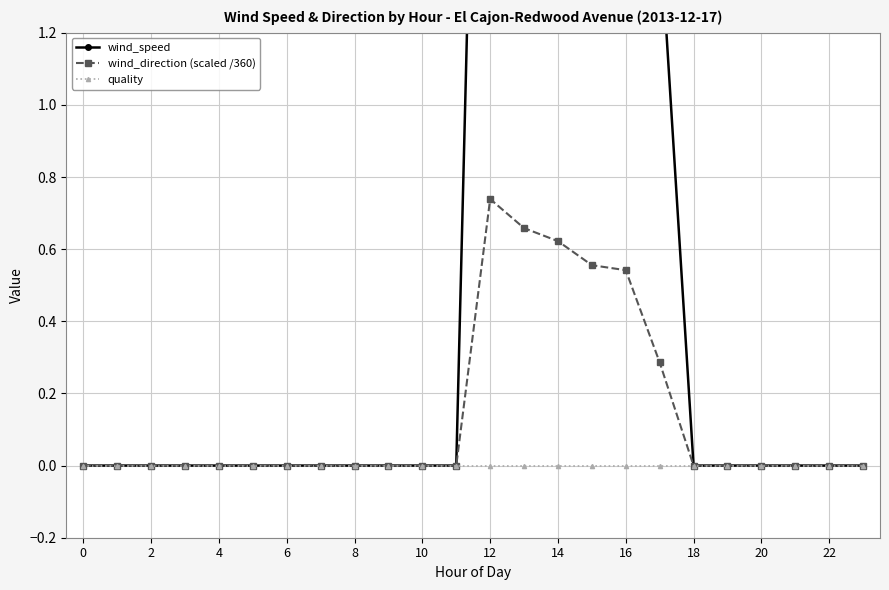

Which series has the widest spread of values?

wind_speed